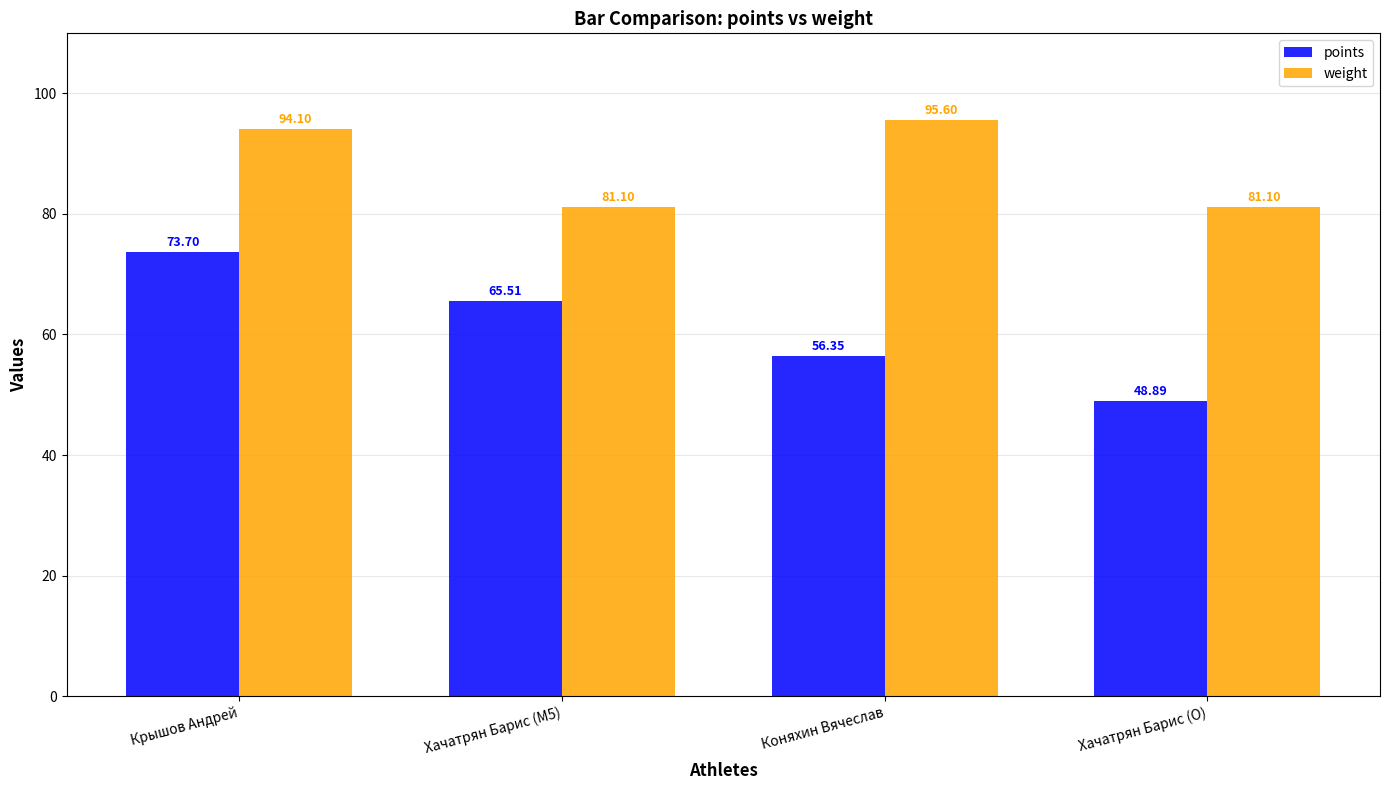

What is the average value of the points series?

61.1